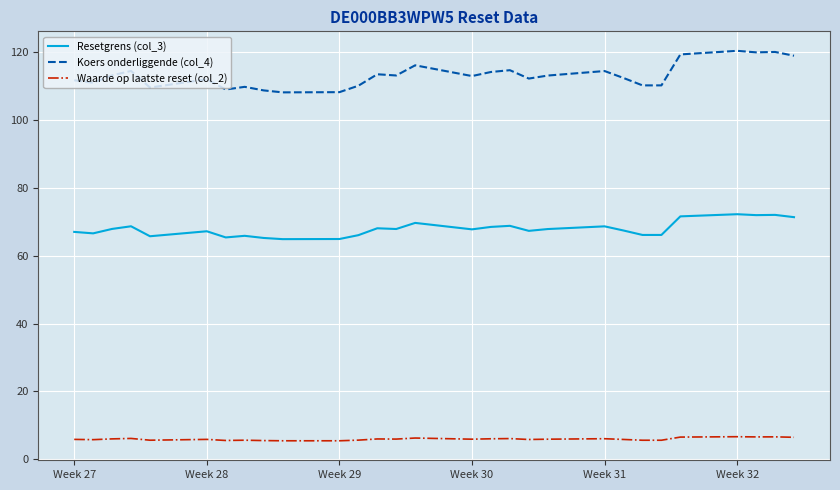

True or false: Waarde op laatste reset (col_2) and Koers onderliggende (col_4) cross at least once.

False